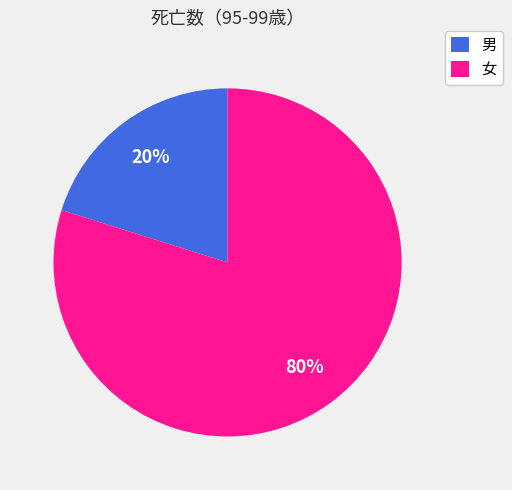

How many slices are in this pie chart?

2